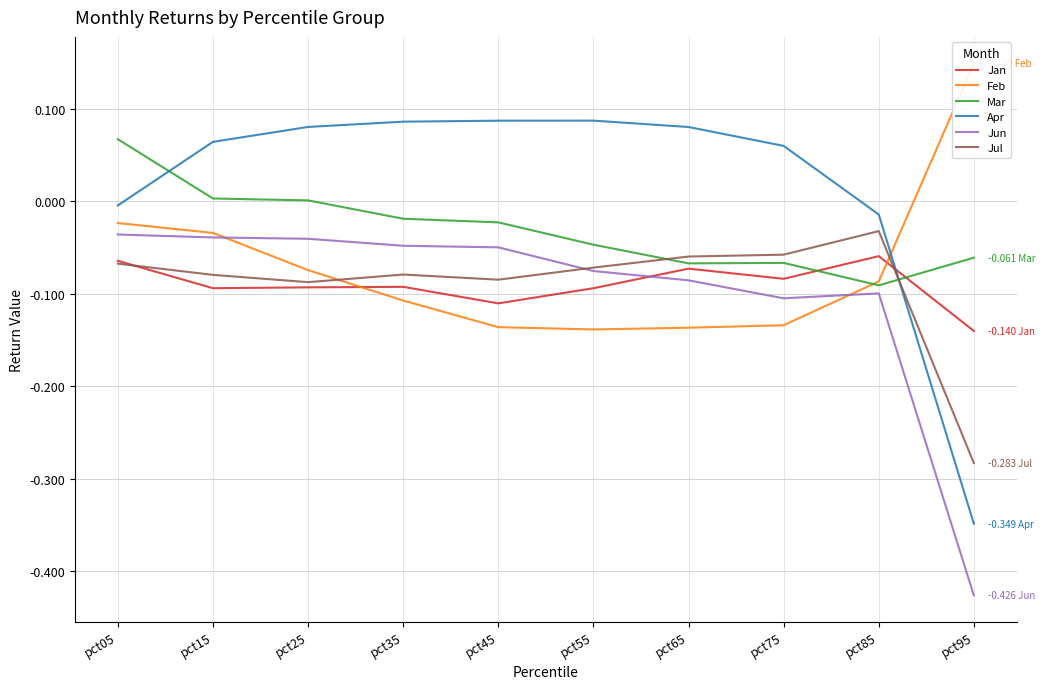

Rank the categories by Jun value from lowest to highest.

pct95, pct75, pct85, pct65, pct55, pct45, pct35, pct25, pct15, pct05